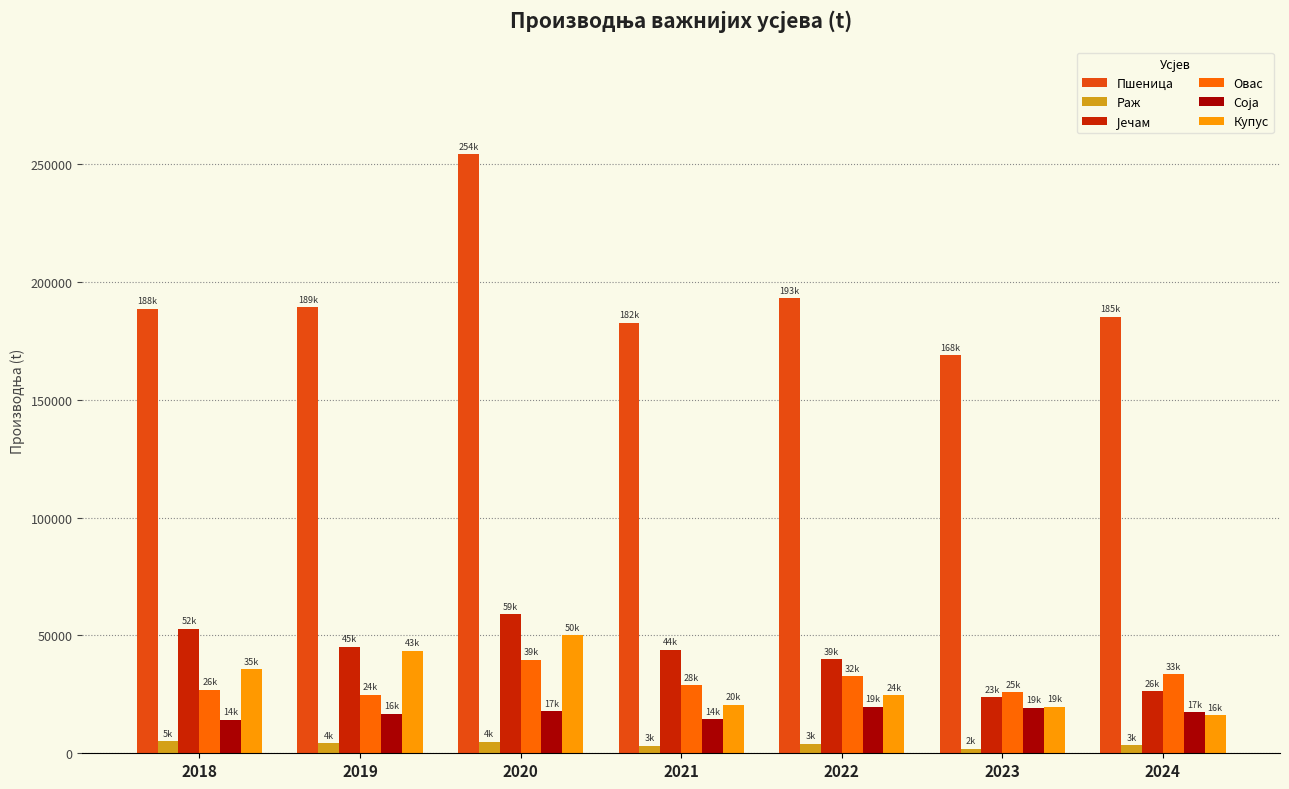

Which series has the largest range (max minus min)?

Пшеница